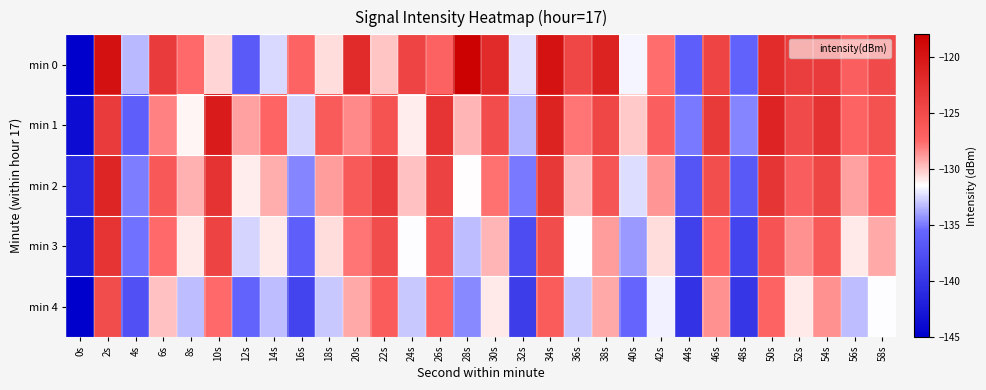

At which category is the sum across all series the highest?

2s